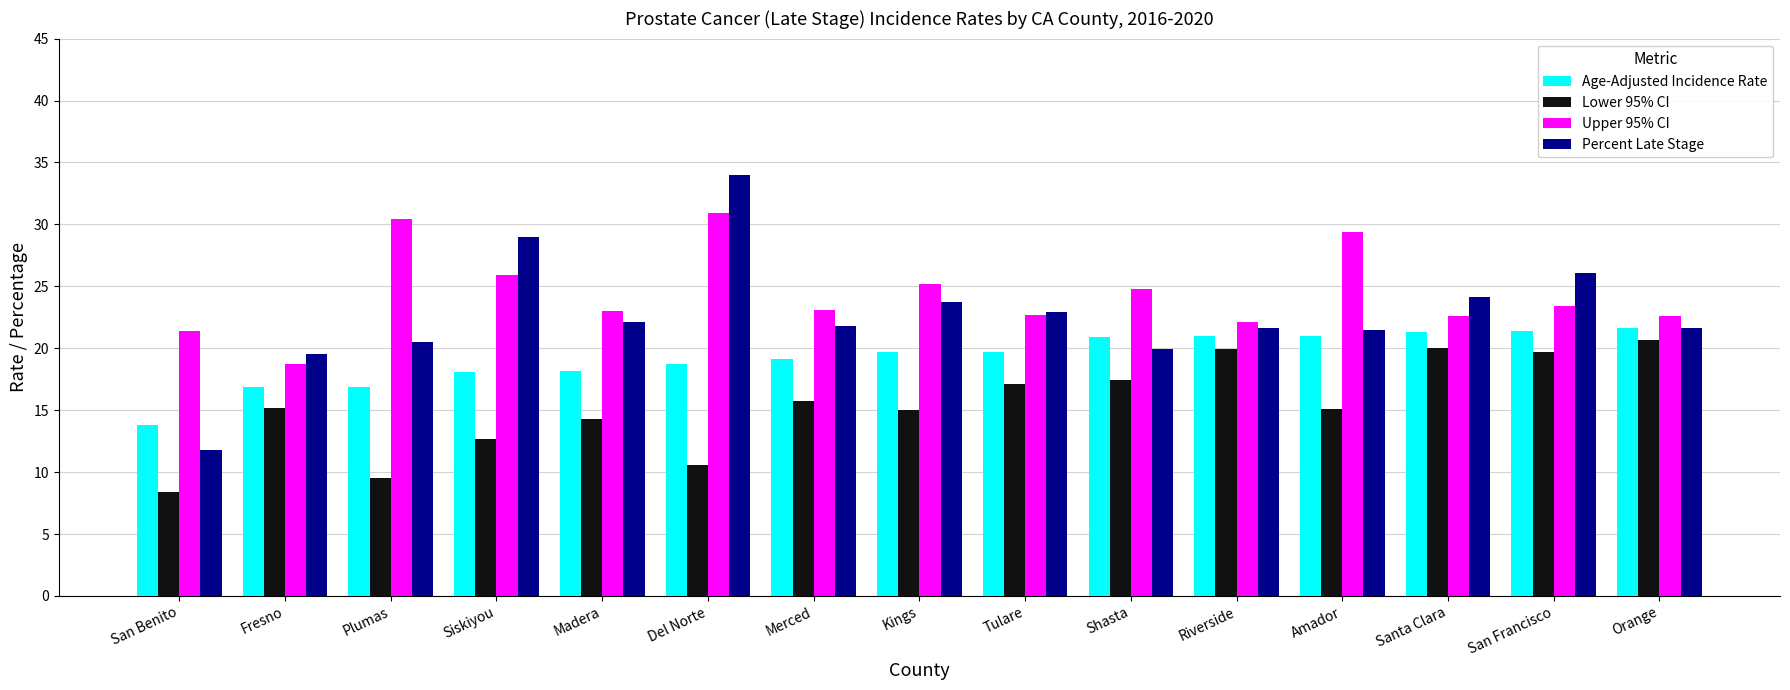

What is the sum of the Upper 95% CI values at Madera and Fresno?

41.7